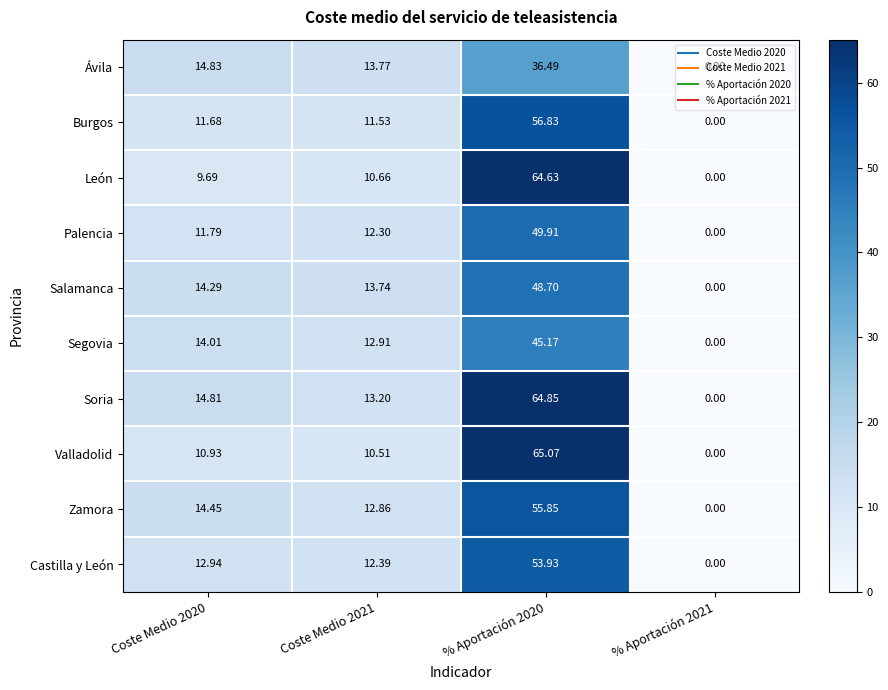

At how many categories does at least one series exceed 23?

1